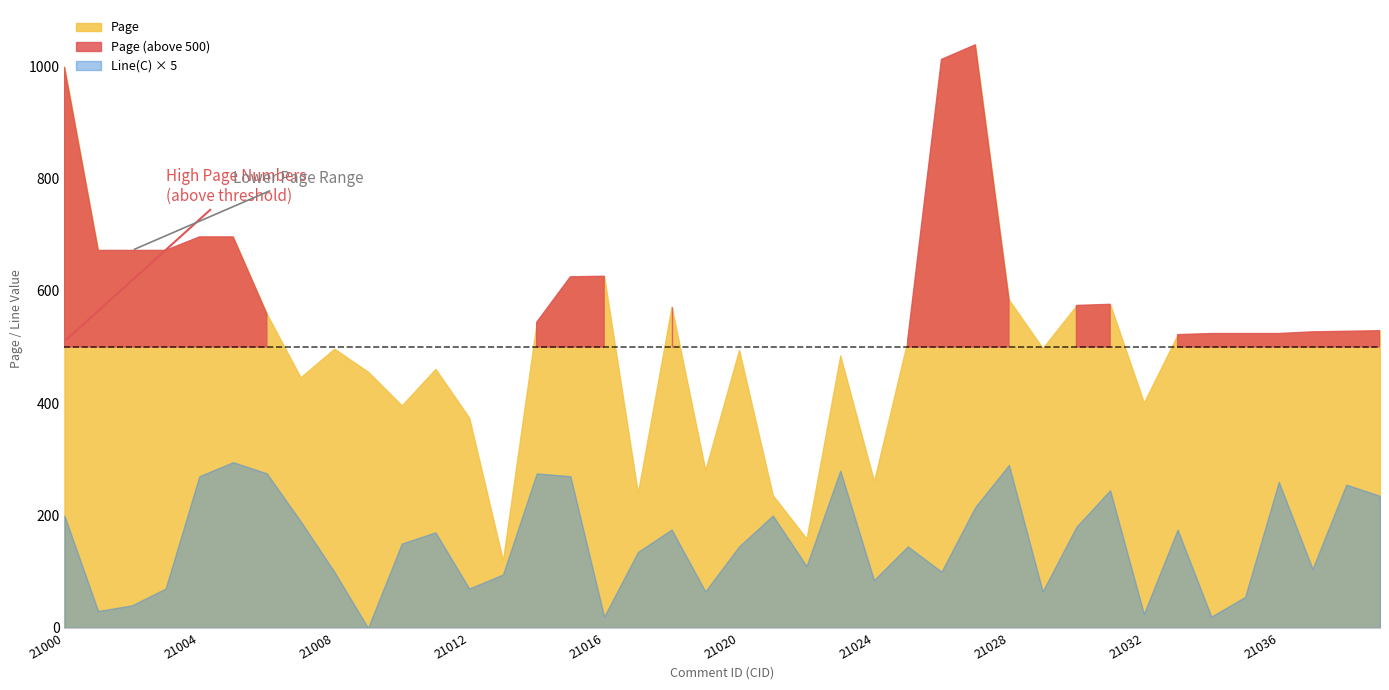

At which category does the chart reach its minimum across all series?

21009